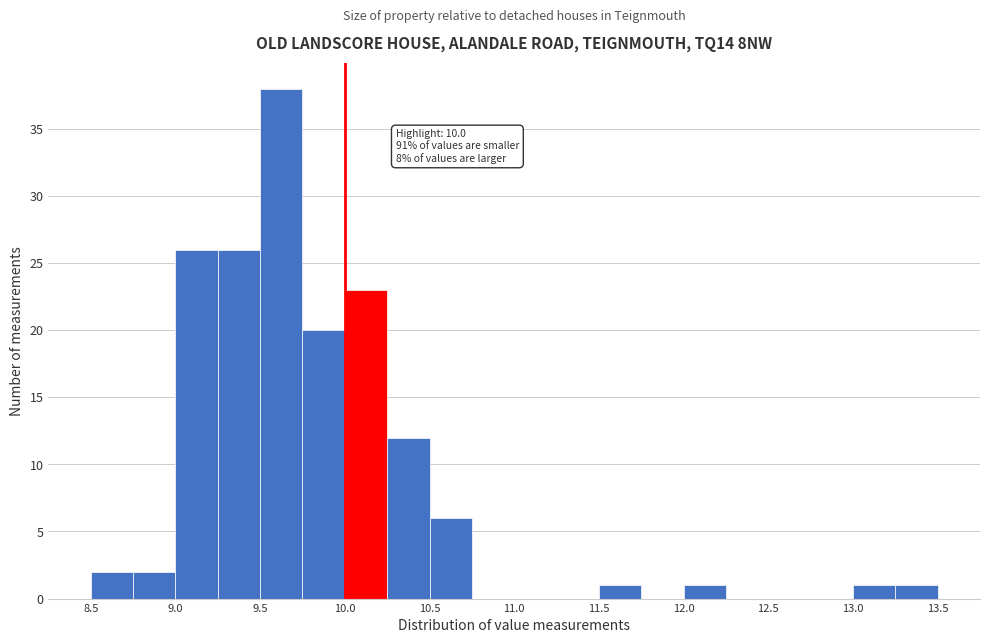

Which range on the x-axis has the tallest bar?

9.50 to 9.75